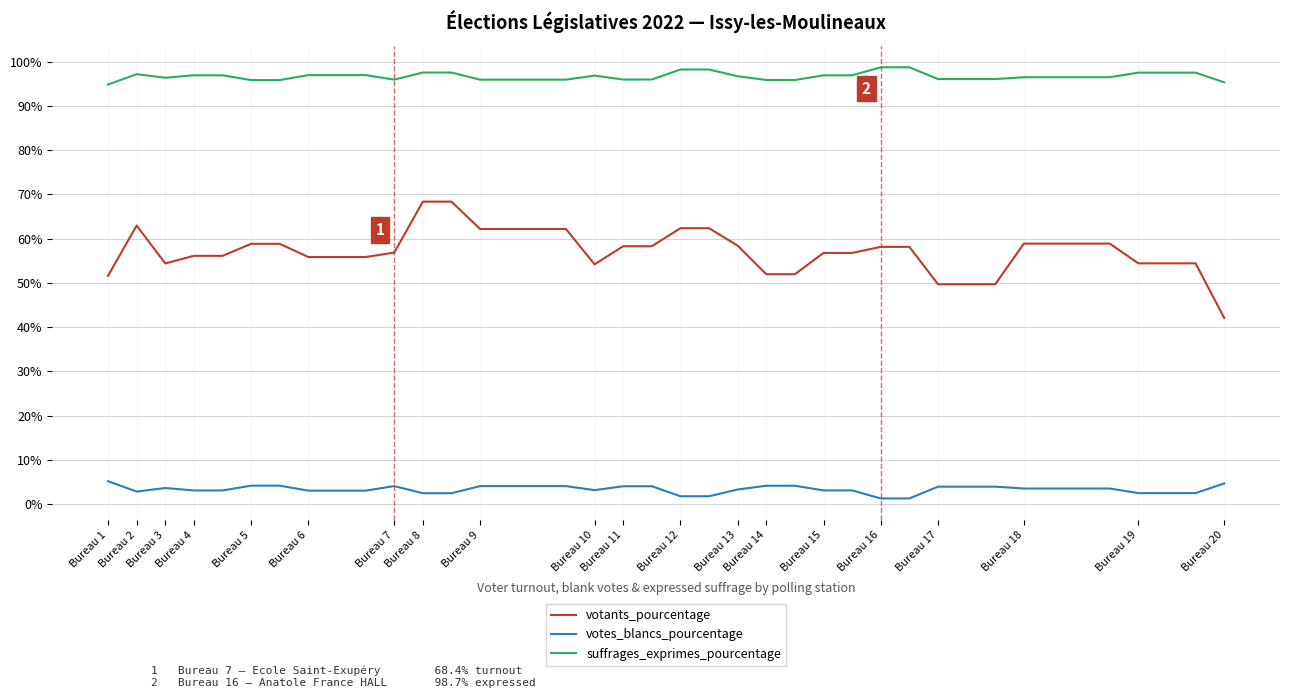

What is the maximum value shown in the chart?

98.7